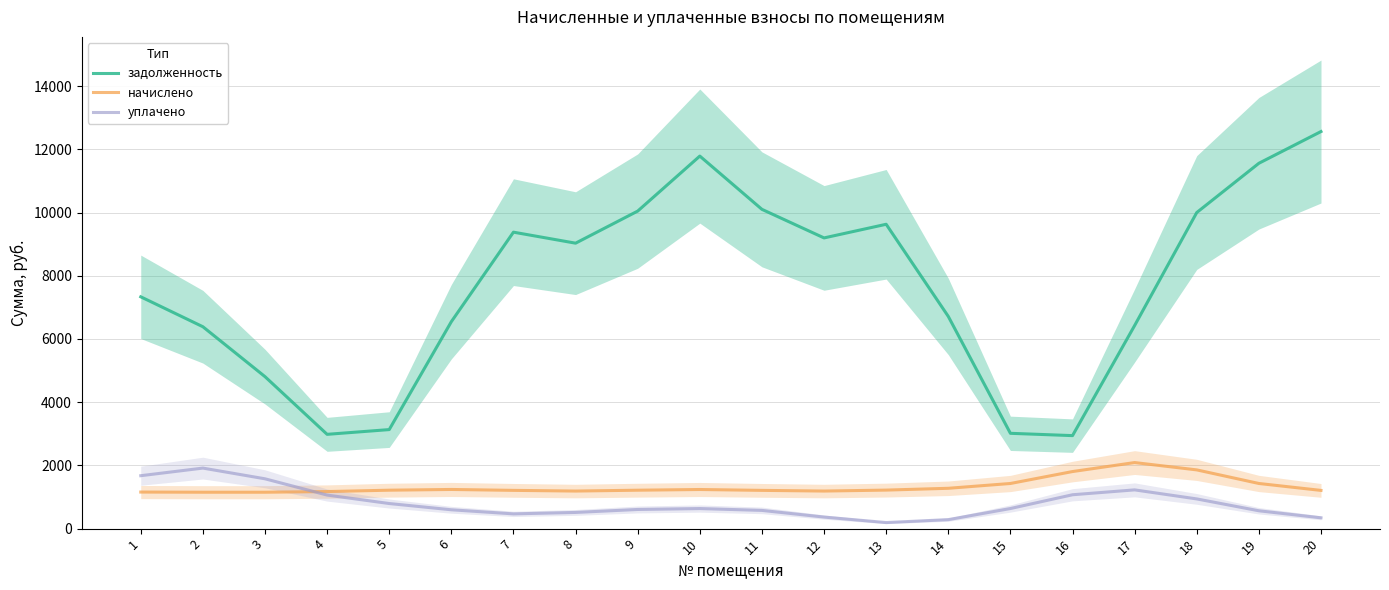

Where is задолженность nearest to the value 7752?

1